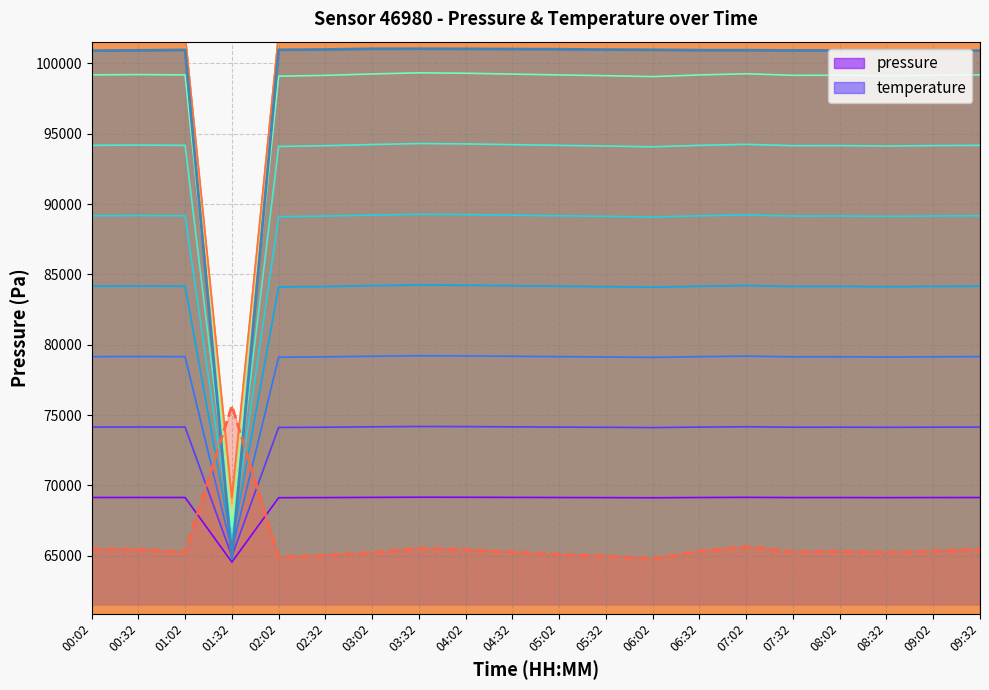

What is the difference between the second highest and second lowest values in the temperature series?

734.6